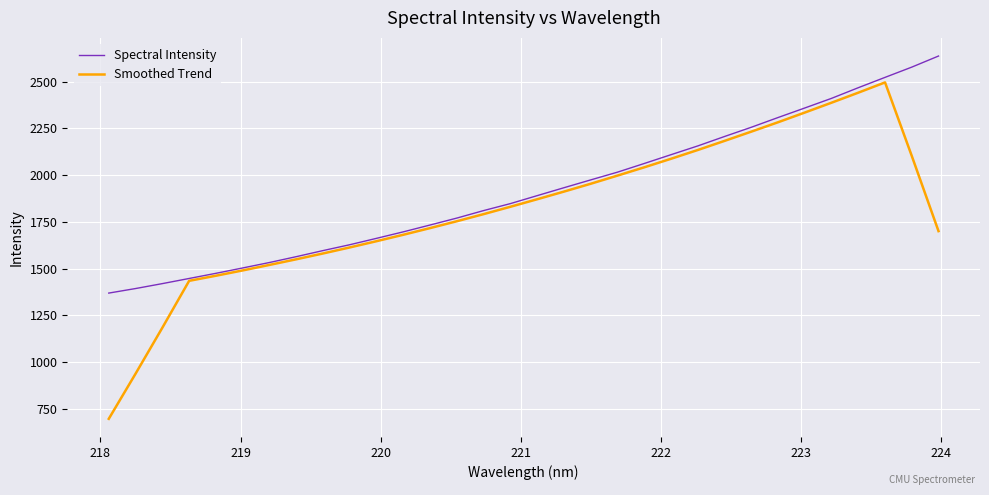

Reading left to right, what are all the values shown in this chart?

Spectral Intensity: 1369.2	1393.4	1419.8	1447.3	1474.8	1503.5	1532.6	1563.9	1596.4	1627.8	1661.9	1696.6	1733.2	1770.3	1810.3	1847.6	1890.2	1932.4	1974.3	2015.6	2061.9	2109.0	2155.8	2206.2	2255.5	2307.5	2358.6	2410.1	2466.9	2522.1	2576.9	2636.2
Smoothed Trend: 697.1	938.3	1184.1	1434.6	1461.9	1490.3	1519.7	1549.8	1581.0	1613.2	1646.6	1681.0	1716.7	1753.3	1791.4	1830.7	1870.9	1911.7	1953.7	1997.2	2041.5	2087.1	2134.0	2182.7	2232.1	2282.3	2334.1	2386.8	2440.3	2495.1	2102.0	1700.3